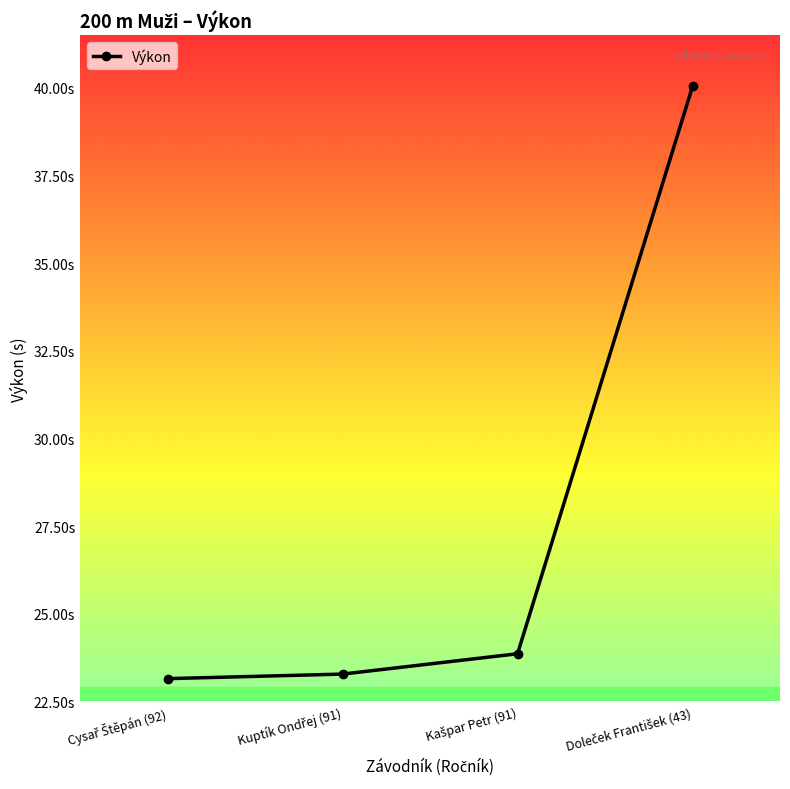

What is the label of the 2nd point from the left?

Kuptík Ondřej (91)